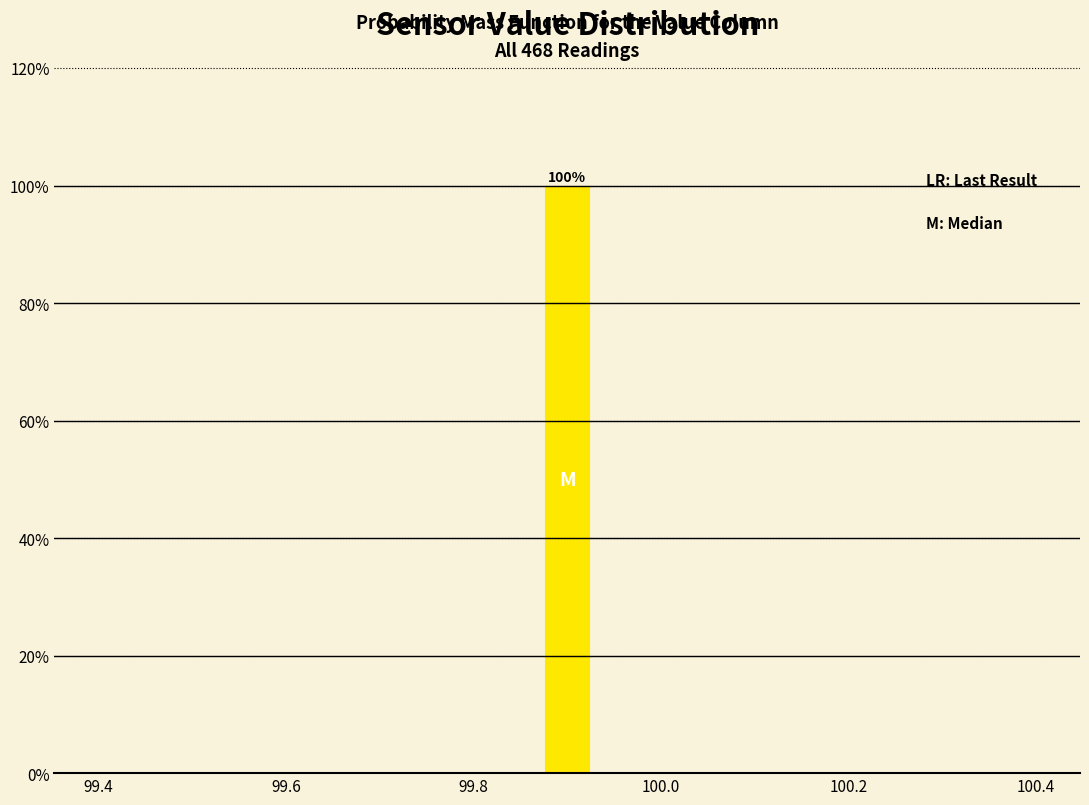

Around what value on the x-axis is the tallest bar? Give the approximate position of its centre, as read against the axis.

99.90